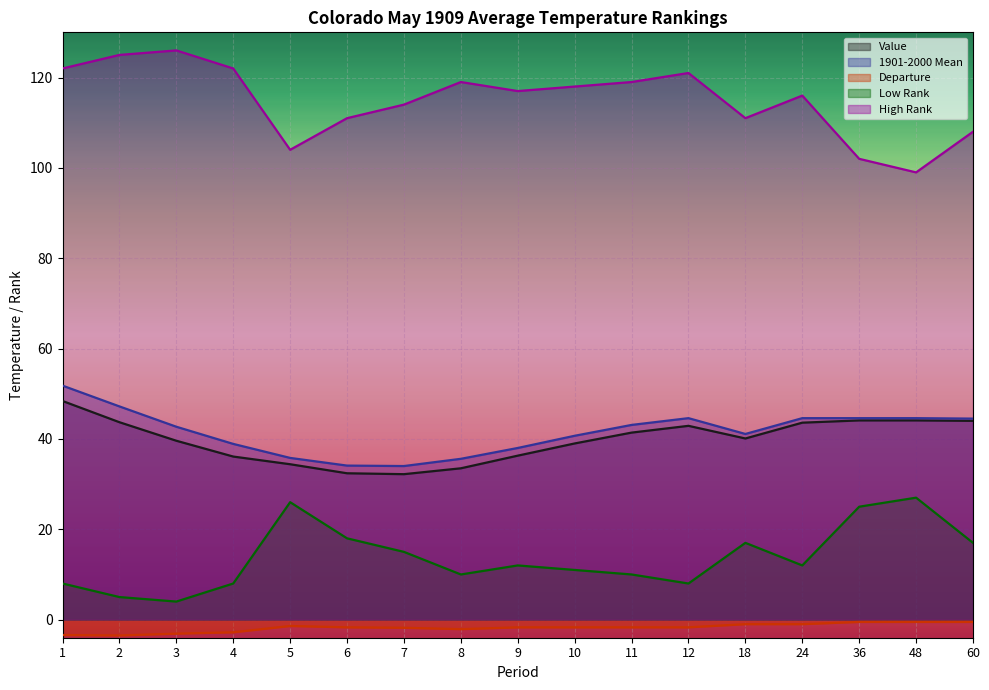

What is the value of the Value point at the 15th from the left?

44.1